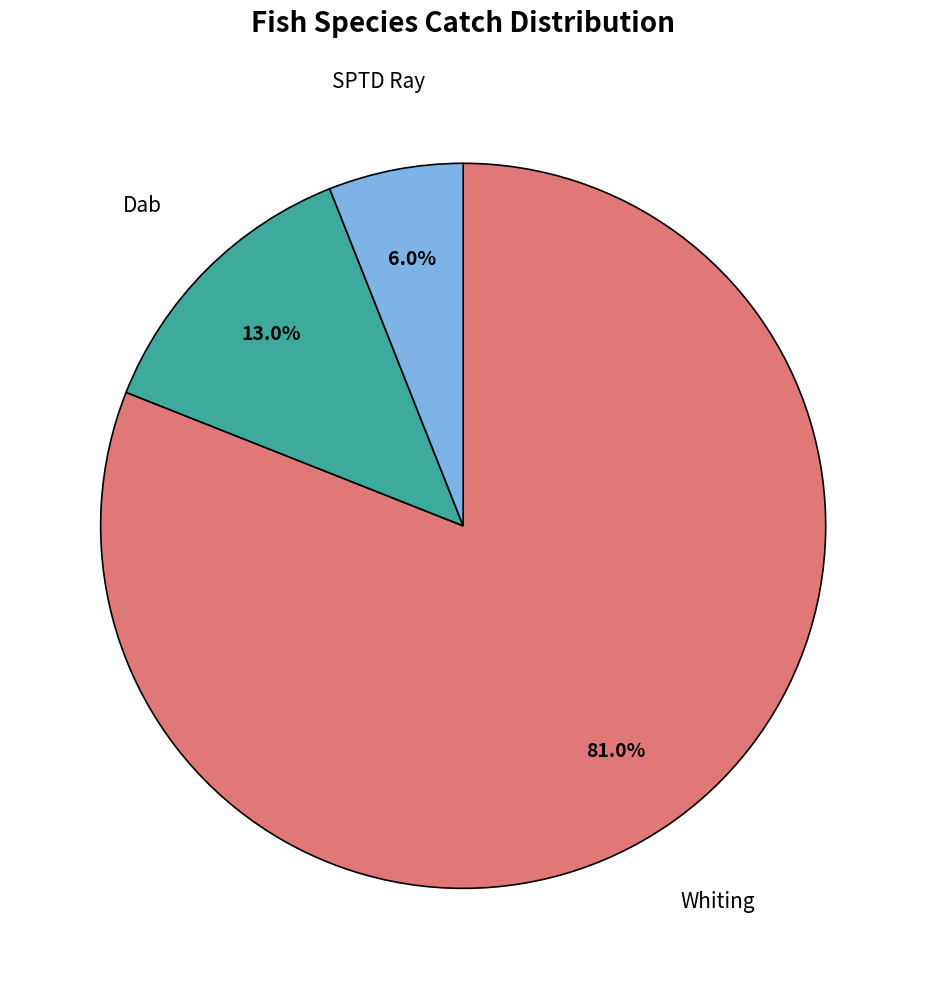

How many segments does this pie chart have?

3